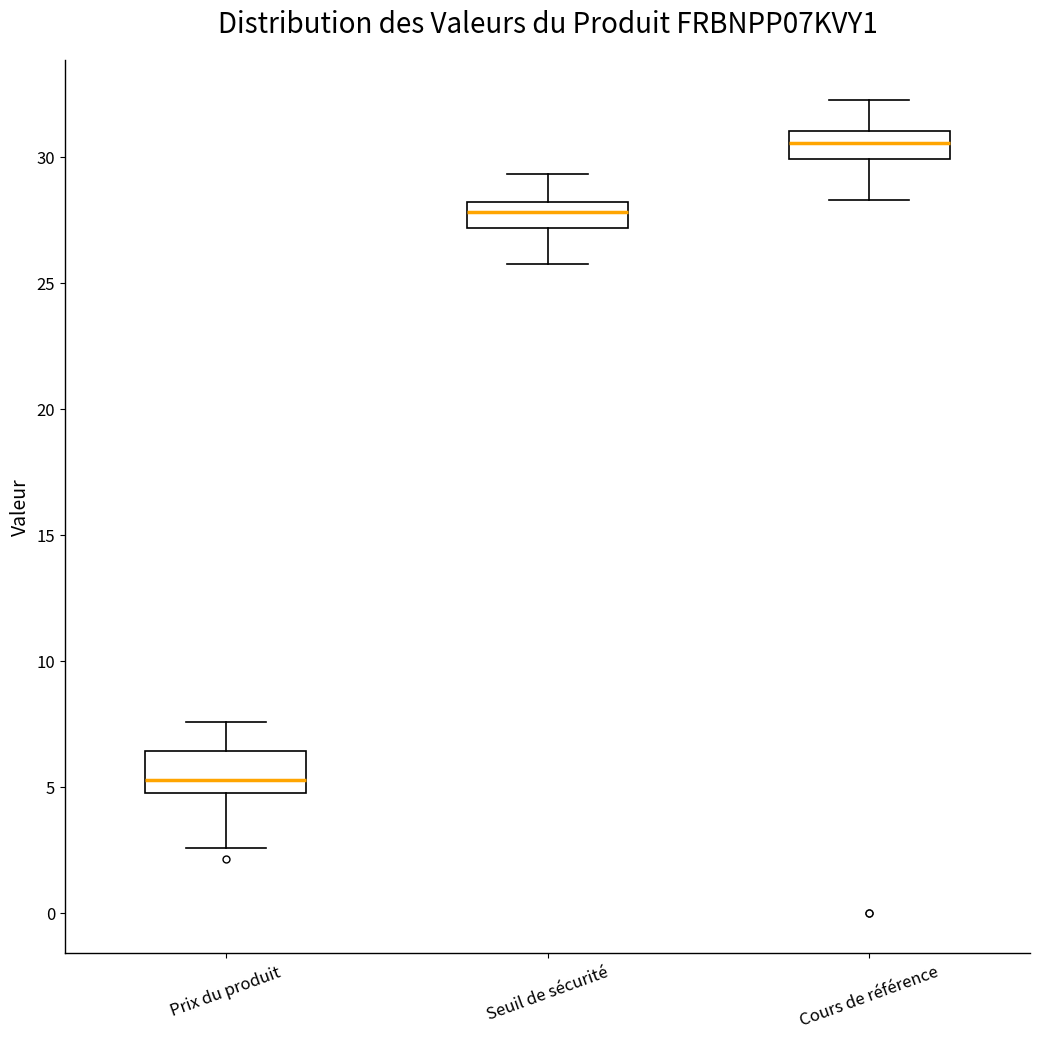

Which box's median line is the highest?

Cours de référence